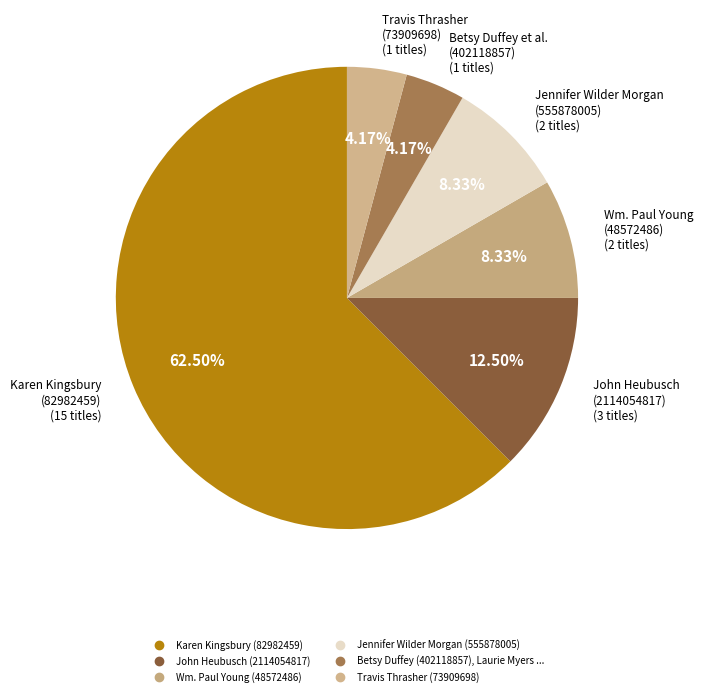

Which slice is the smallest?

Betsy Duffey (402118857), Laurie Myers ...